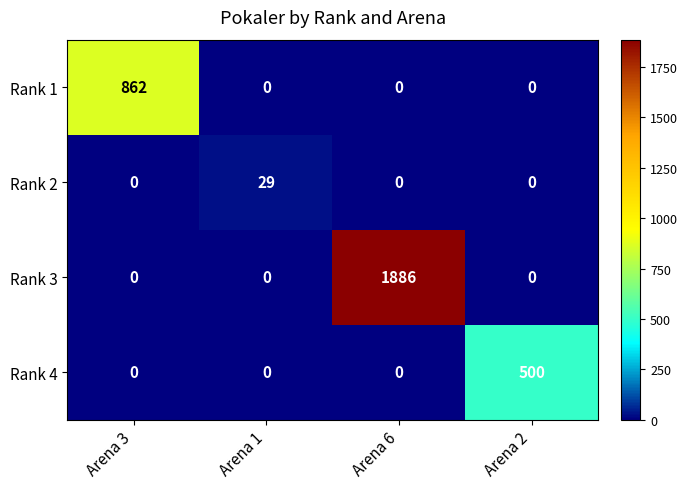

Reading left to right, list all the values displayed in this chart.

Rank 1: Arena 3=862	Arena 1=0	Arena 6=0	Arena 2=0
Rank 2: Arena 3=0	Arena 1=29	Arena 6=0	Arena 2=0
Rank 3: Arena 3=0	Arena 1=0	Arena 6=1886	Arena 2=0
Rank 4: Arena 3=0	Arena 1=0	Arena 6=0	Arena 2=500